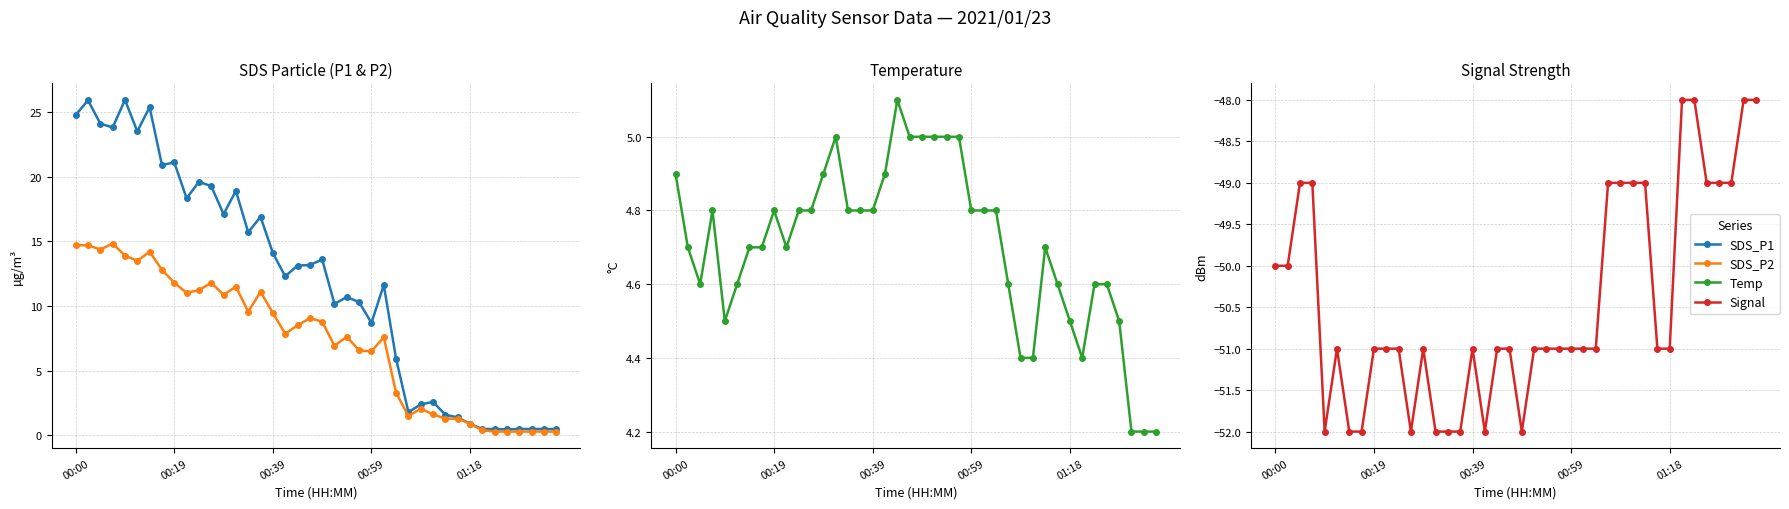

After their last crossing, which series has the higher values: SDS_P1 or Temp?

Temp